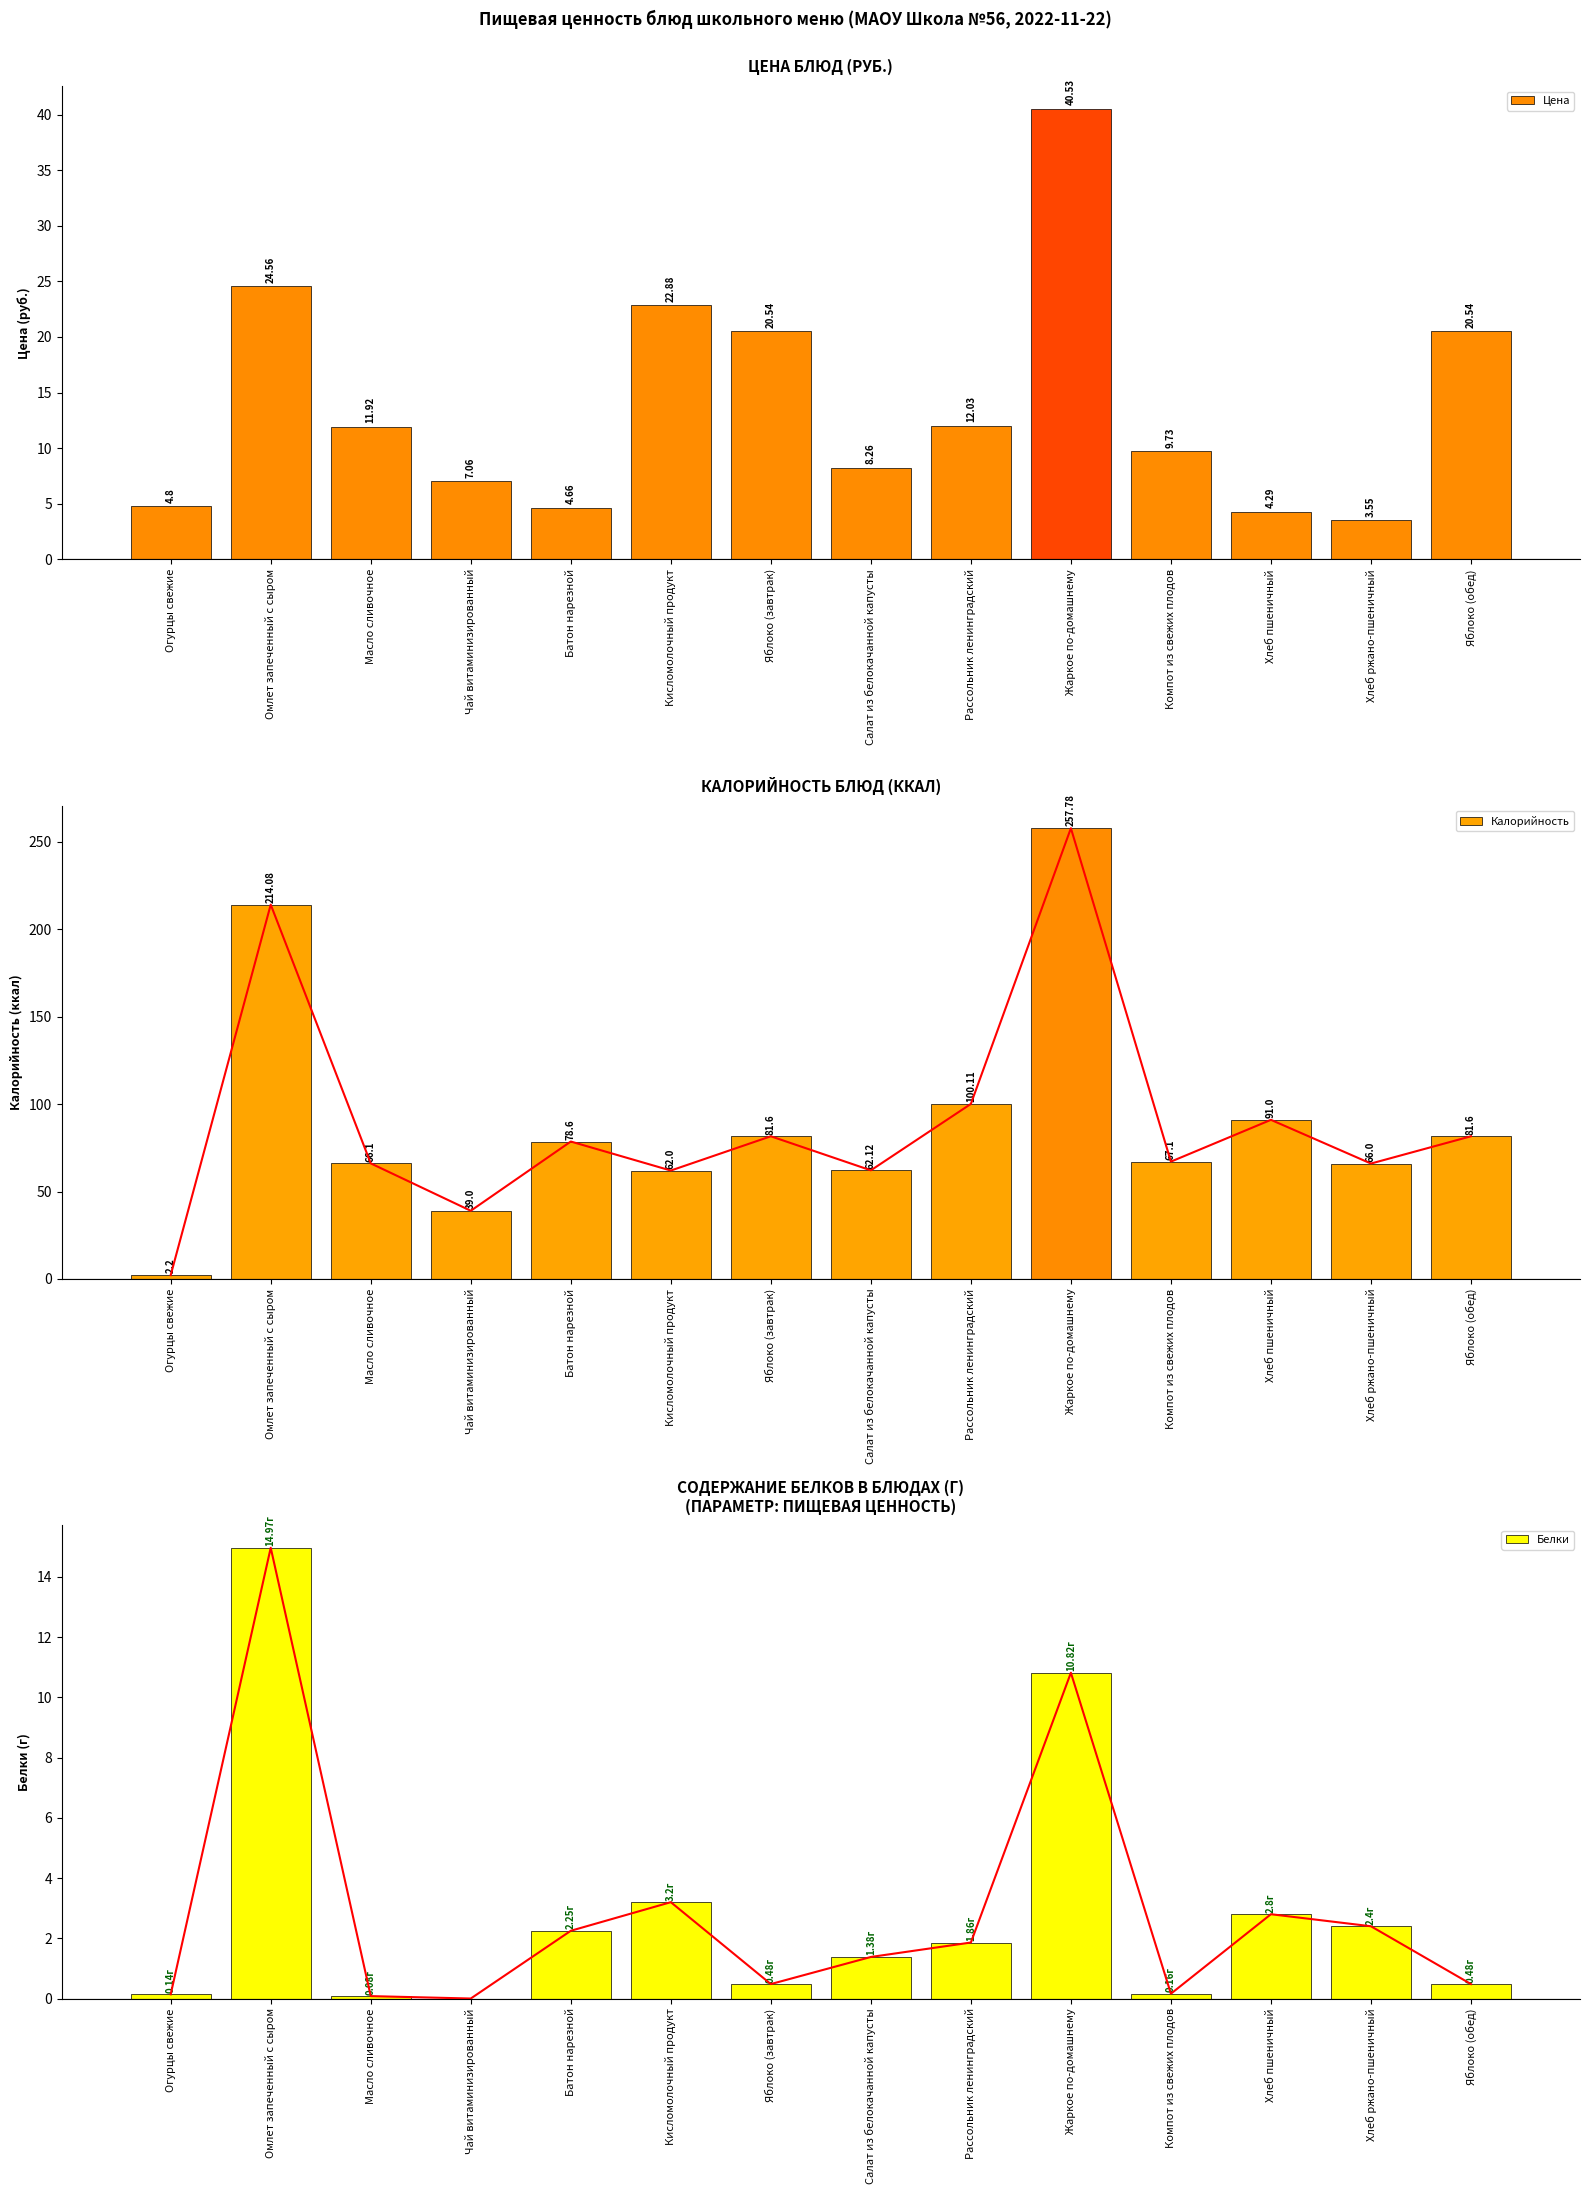

What is the sum of all Калорийность values?

1269.3